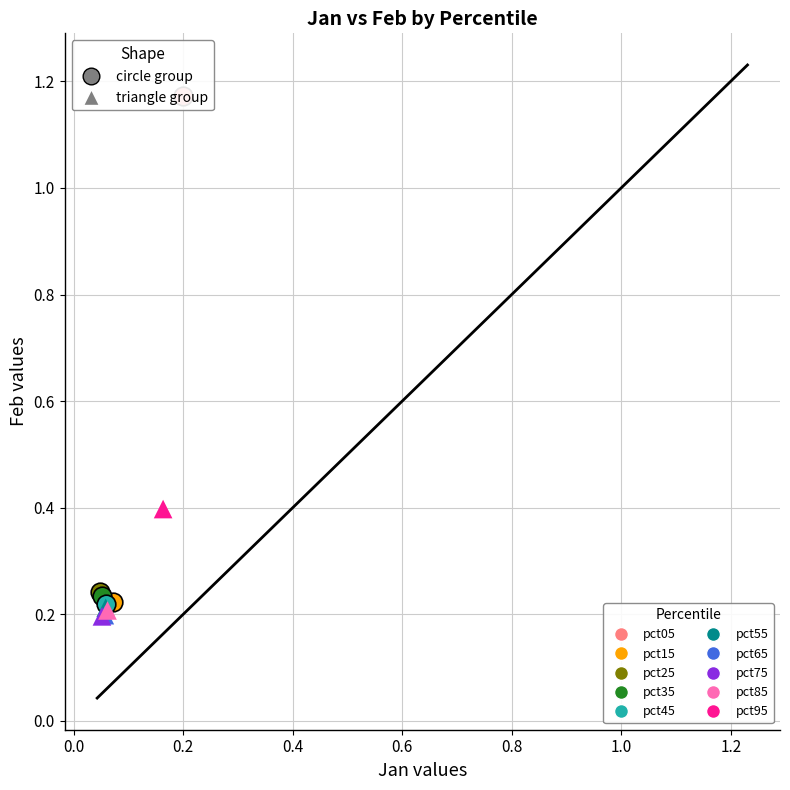

What are all the series names shown in the legend?

pct05, pct15, pct25, pct35, pct45, pct55, pct65, pct75, pct85, pct95